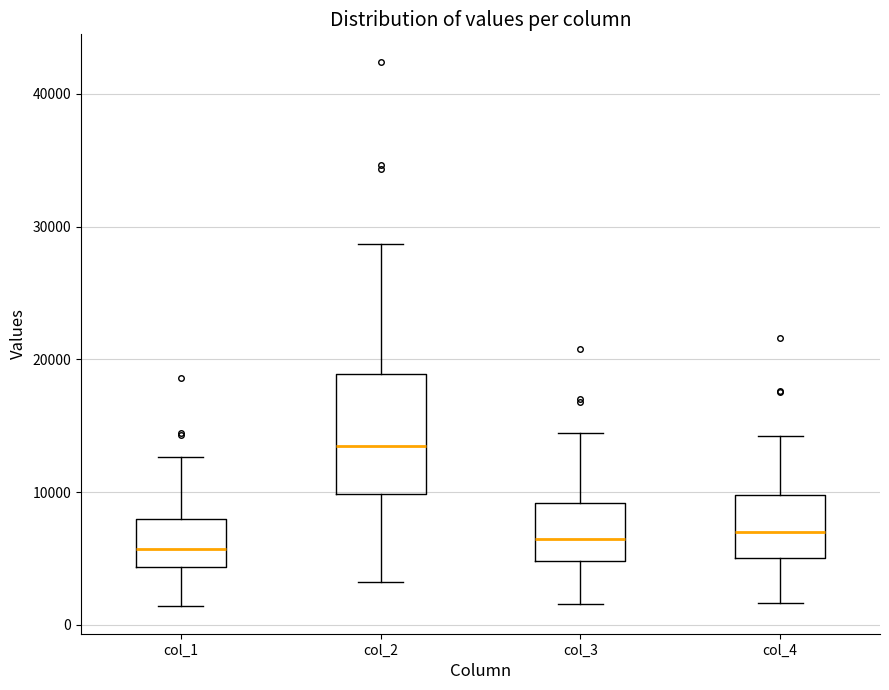

Reading left to right, transcribe this box plot: for each box, give where its median line is, the range the box spans, and where its two whiskers end, as read against the y-axis. The values are not printed on the chart, so give them approximately, as read against the axis.

col_1: median 6000, box 4000 to 8000, whiskers 1000 to 13000
col_2: median 13000, box 10000 to 19000, whiskers 3000 to 29000
col_3: median 6000, box 5000 to 9000, whiskers 2000 to 14000
col_4: median 7000, box 5000 to 10000, whiskers 2000 to 14000